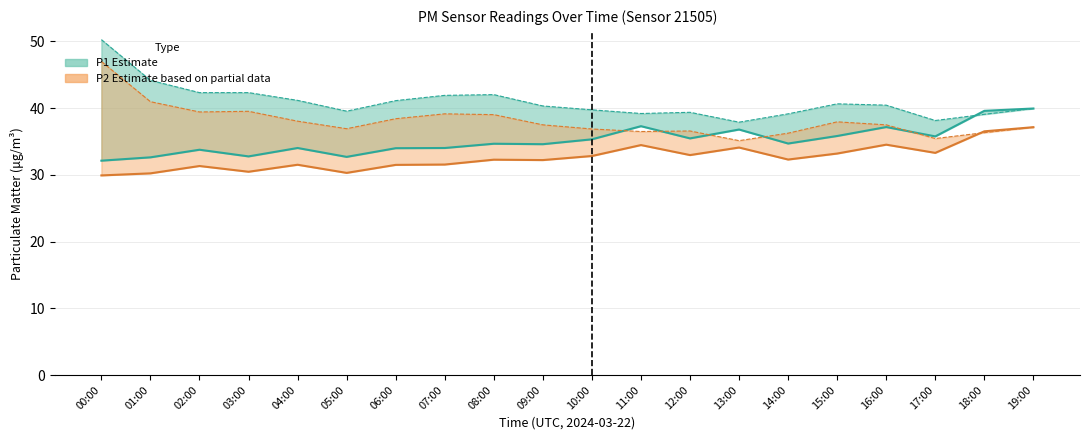

What is the average value of the P2 (lower) series?

32.6